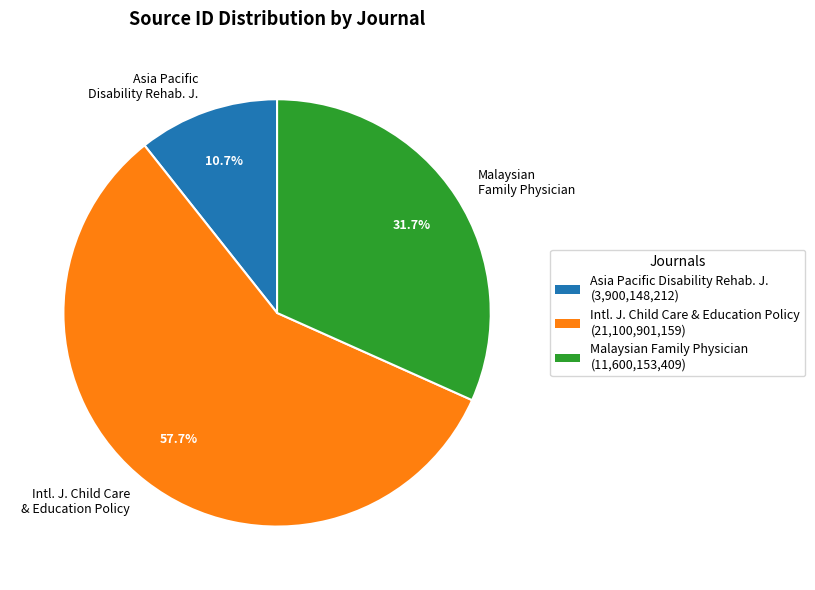

How many slices are in this pie chart?

3